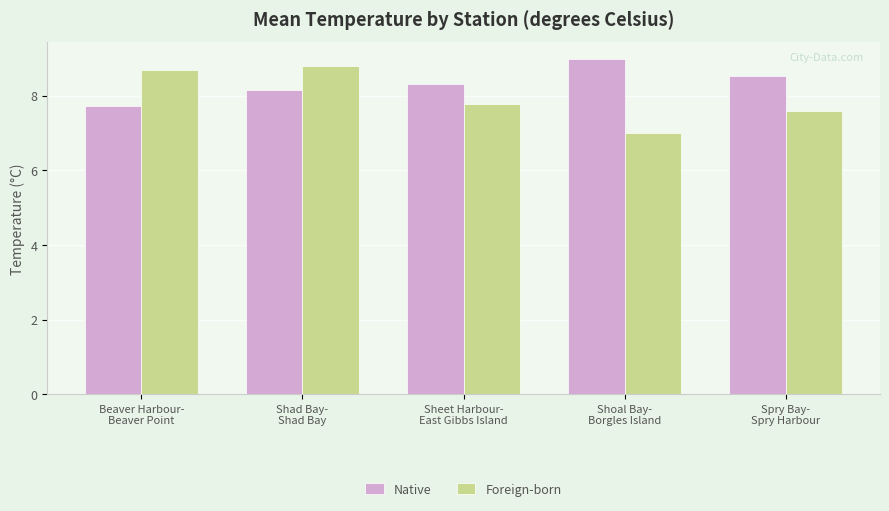

How many bars are there in total?

10